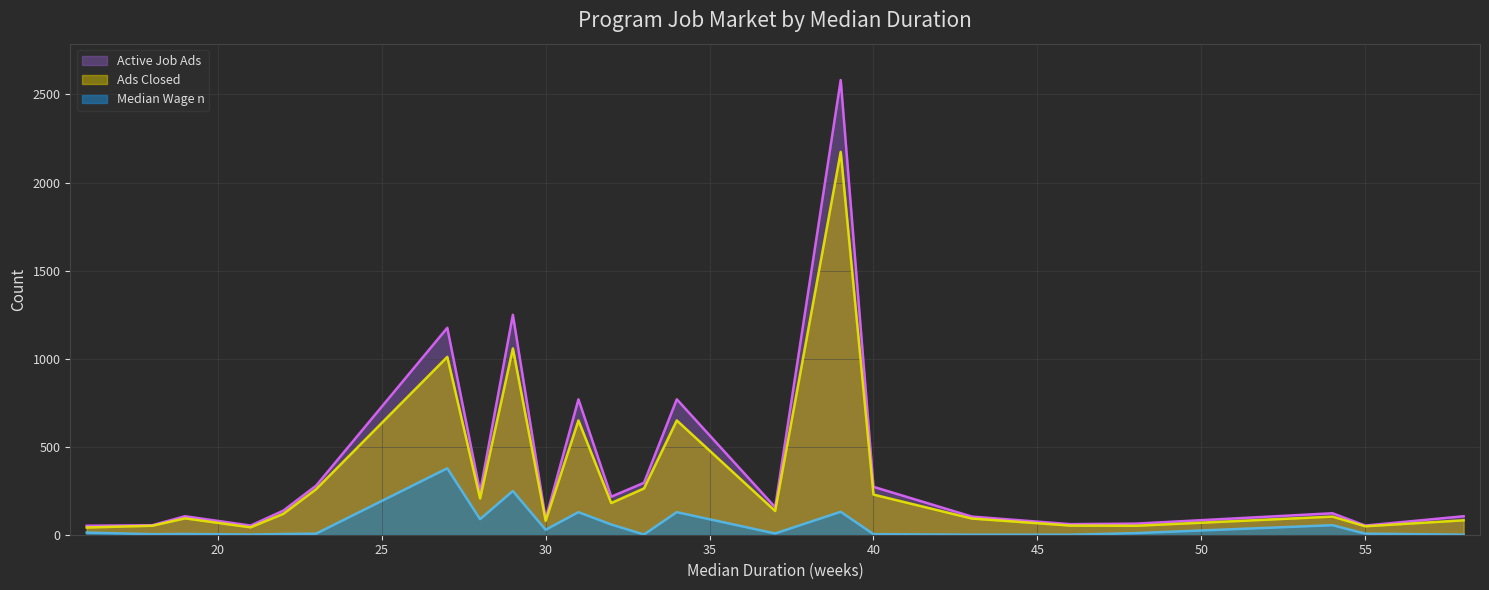

True or false: Active Job Ads and Median Wage n cross at least once.

False